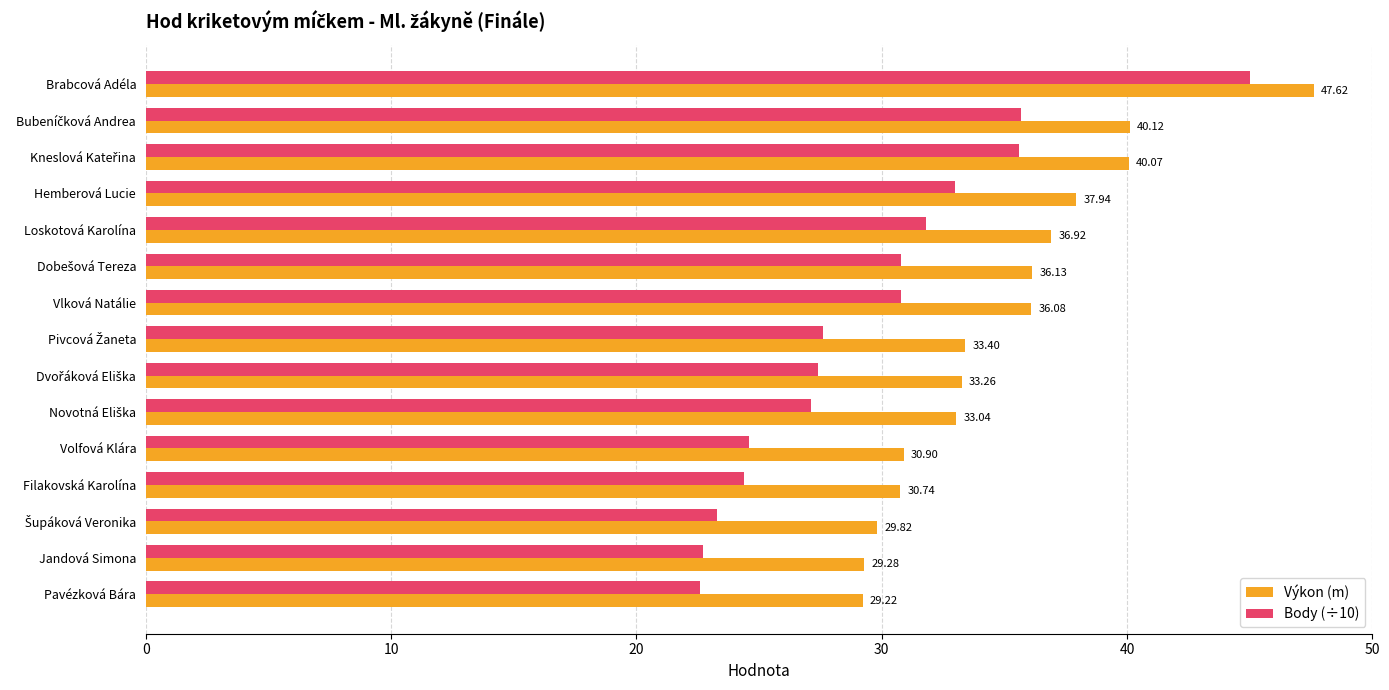

What is the spread (max minus min) of values at Volfová Klára?

6.3